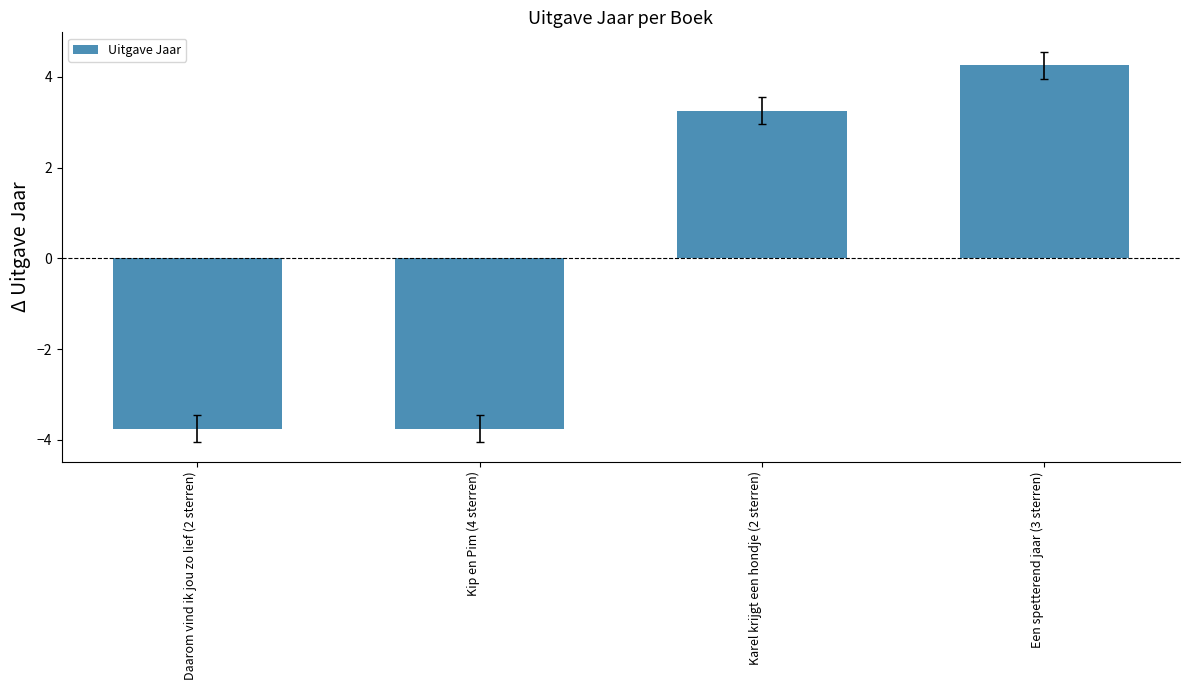

Count the number of data series in this chart.

1